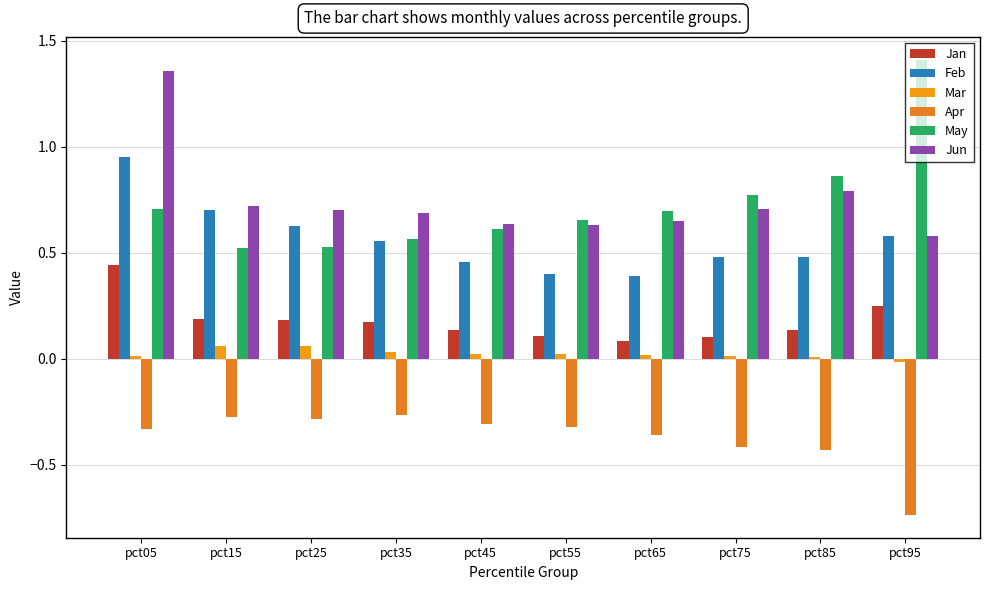

Which series has the largest total across all categories?

Jun